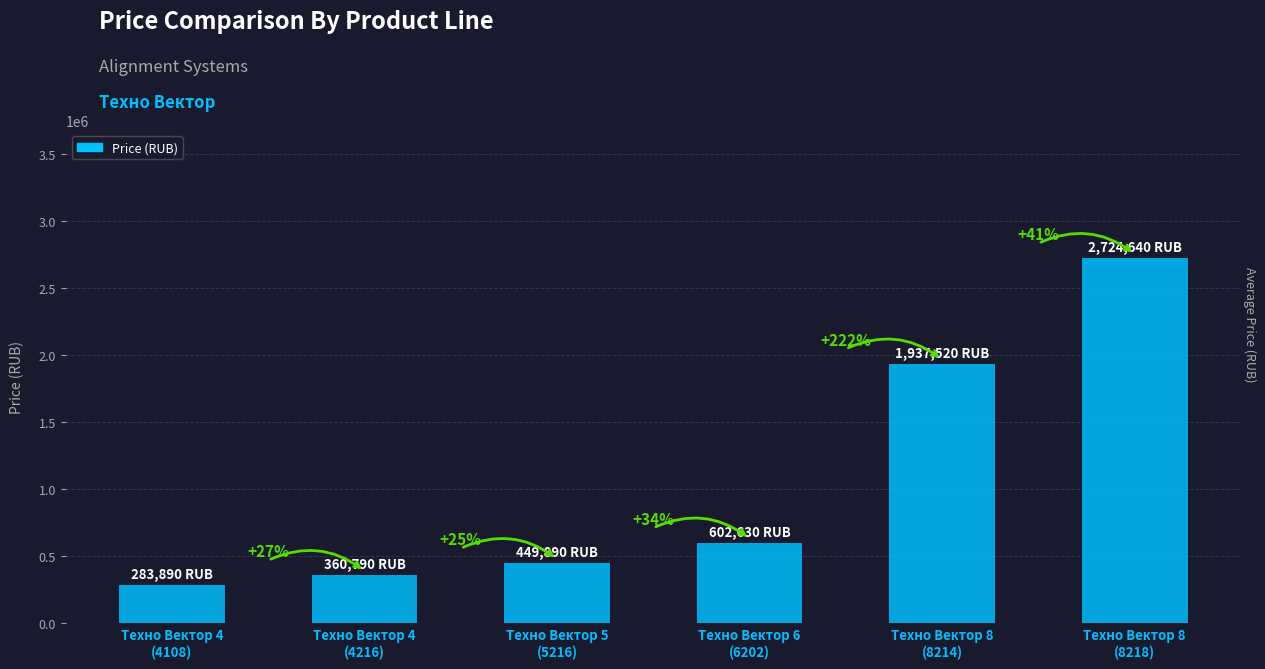

Are the bars horizontal?

No